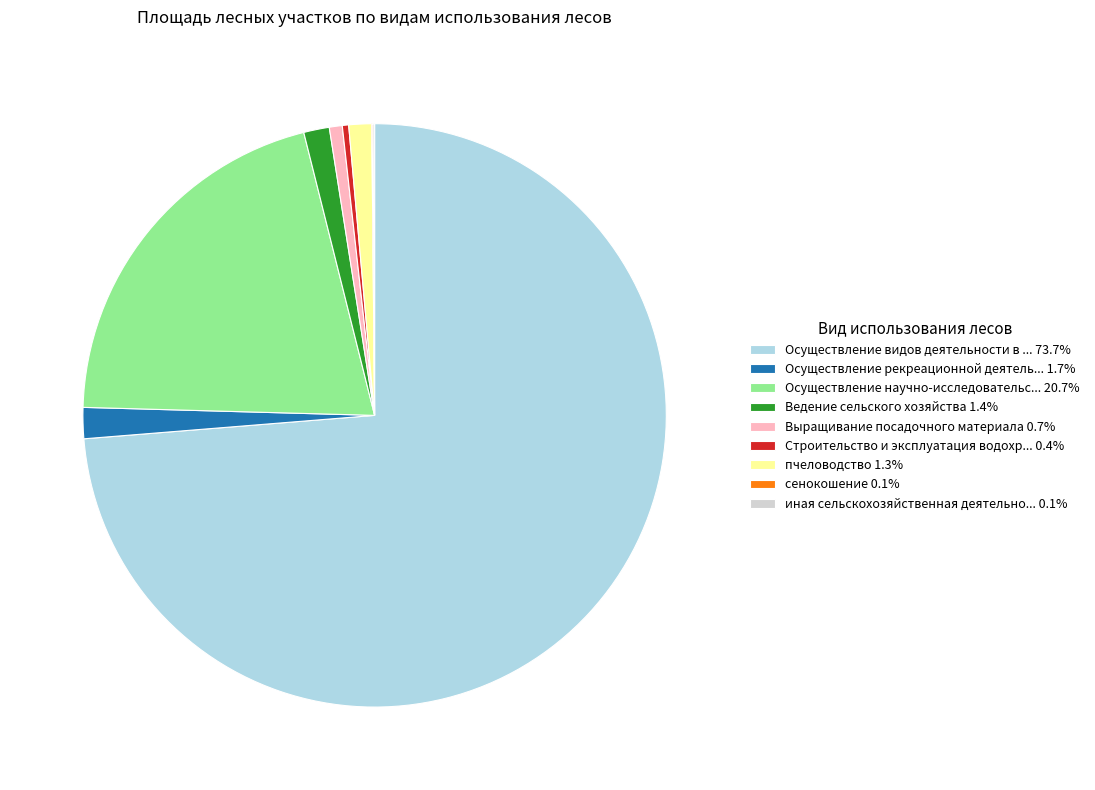

Does any single category account for the majority?

Yes